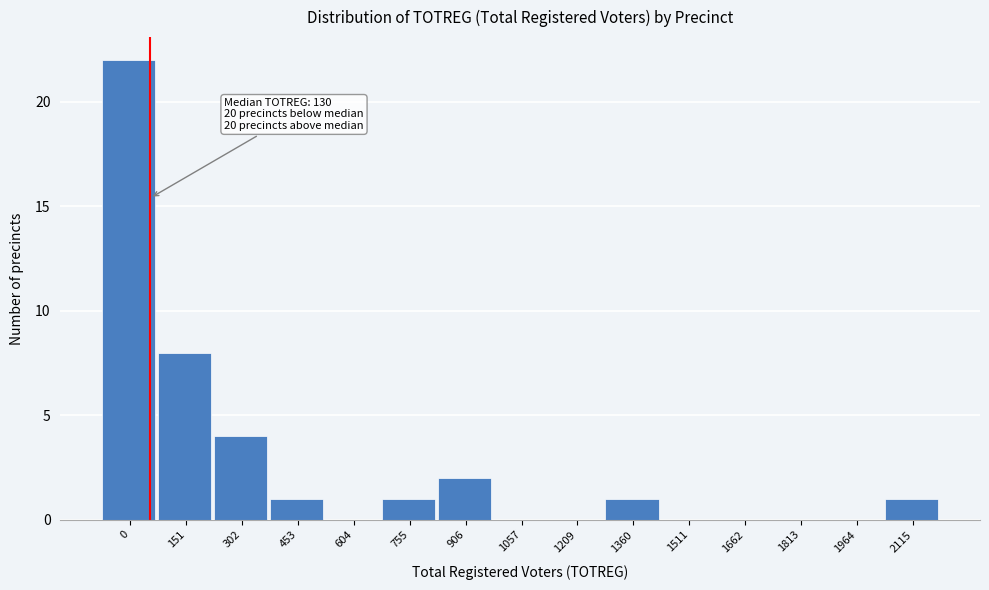

Reading left to right, what are all the values shown in this chart?

0=22	151=8	302=4	453=1	604=0	755=1	906=2	1057=0	1209=0	1360=1	1511=0	1662=0	1813=0	1964=0	2115=1